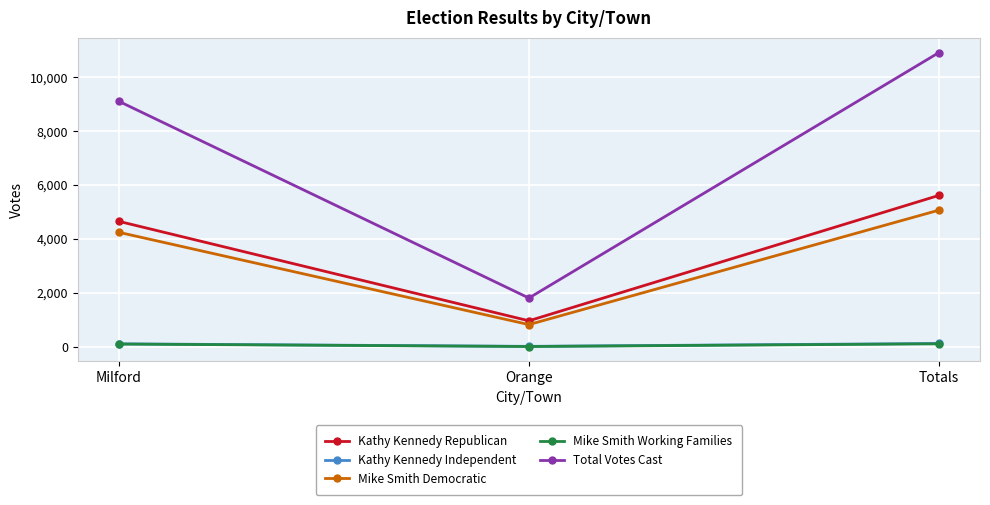

What position from the left is Orange?

2